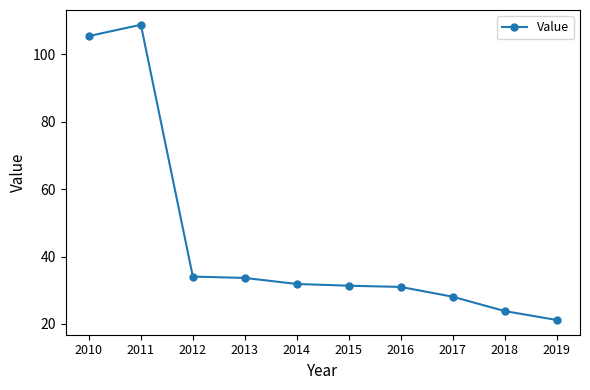

What is the value of the 2nd point from the left?

108.8